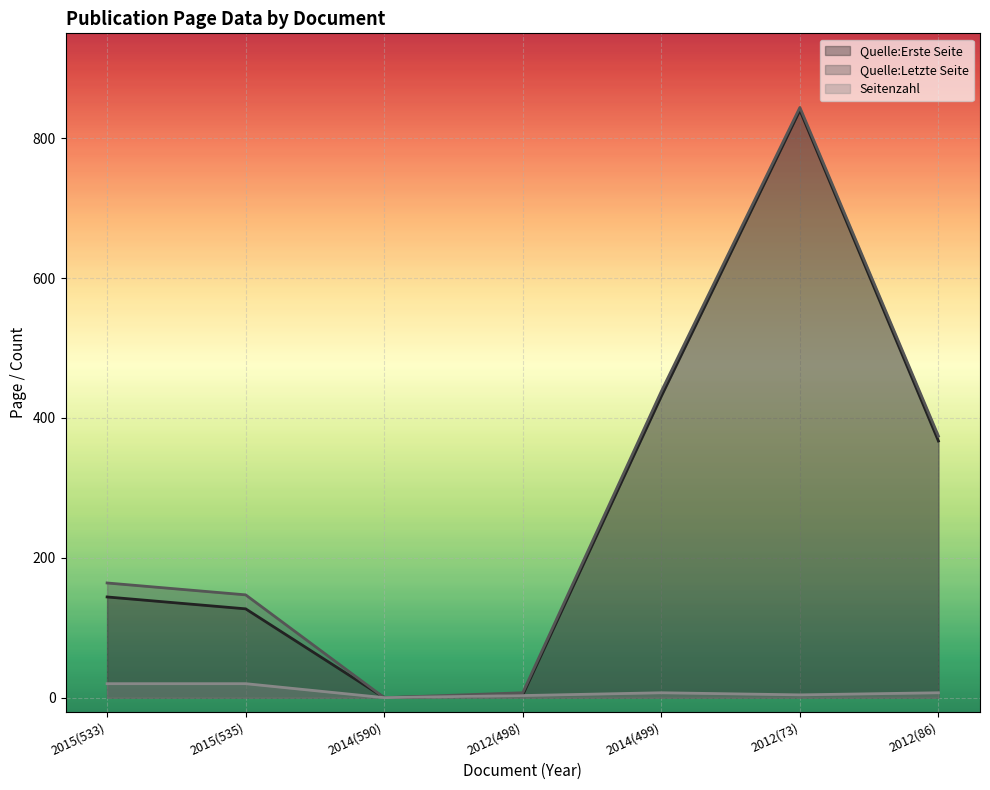

How many positive values does the Quelle:Letzte Seite series have?

6